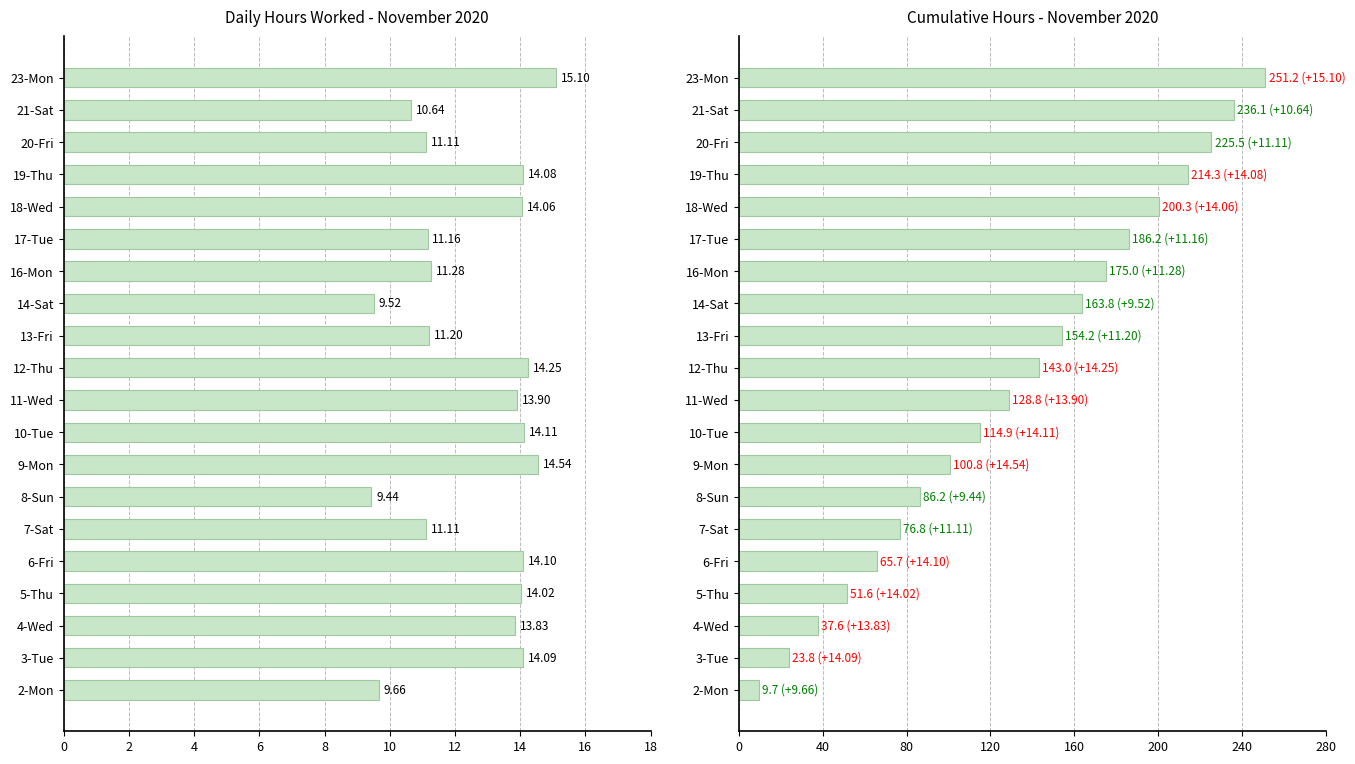

The value of Cumulative Hours at 21-Sat is 77.6. True or false?

False